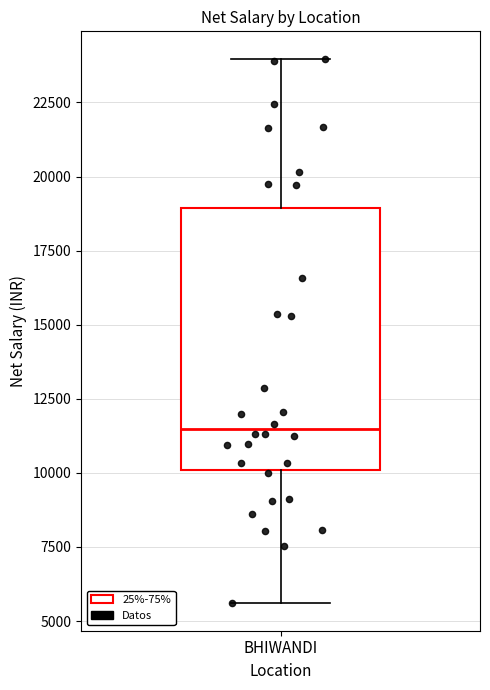

Where is the upper edge of the box for BHIWANDI on the y-axis? The values are not printed on the chart, so give them approximately, as read against the axis.

19000